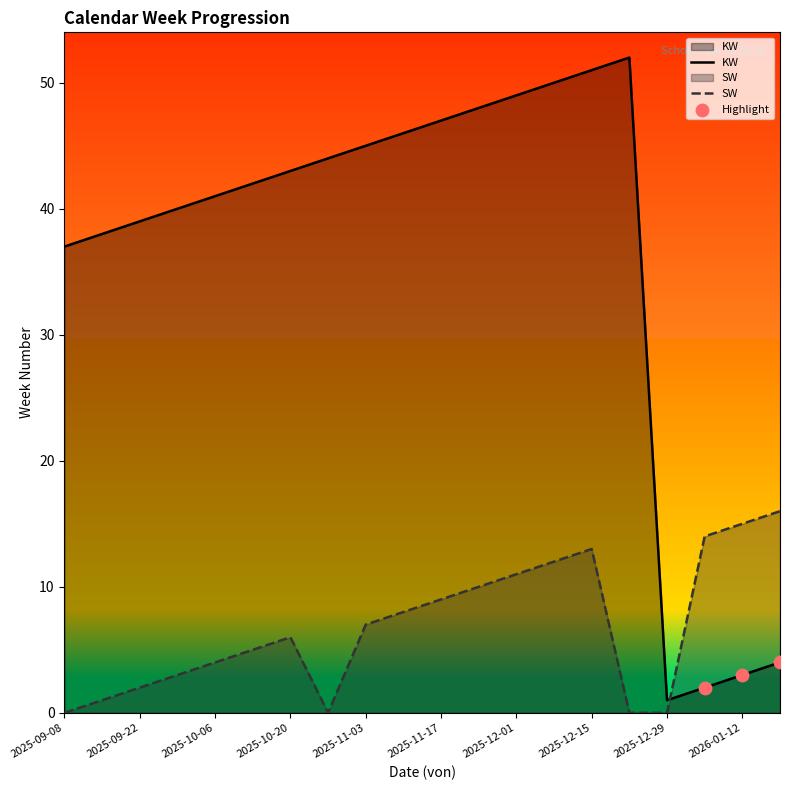

What are all the series names shown in the legend?

KW, SW